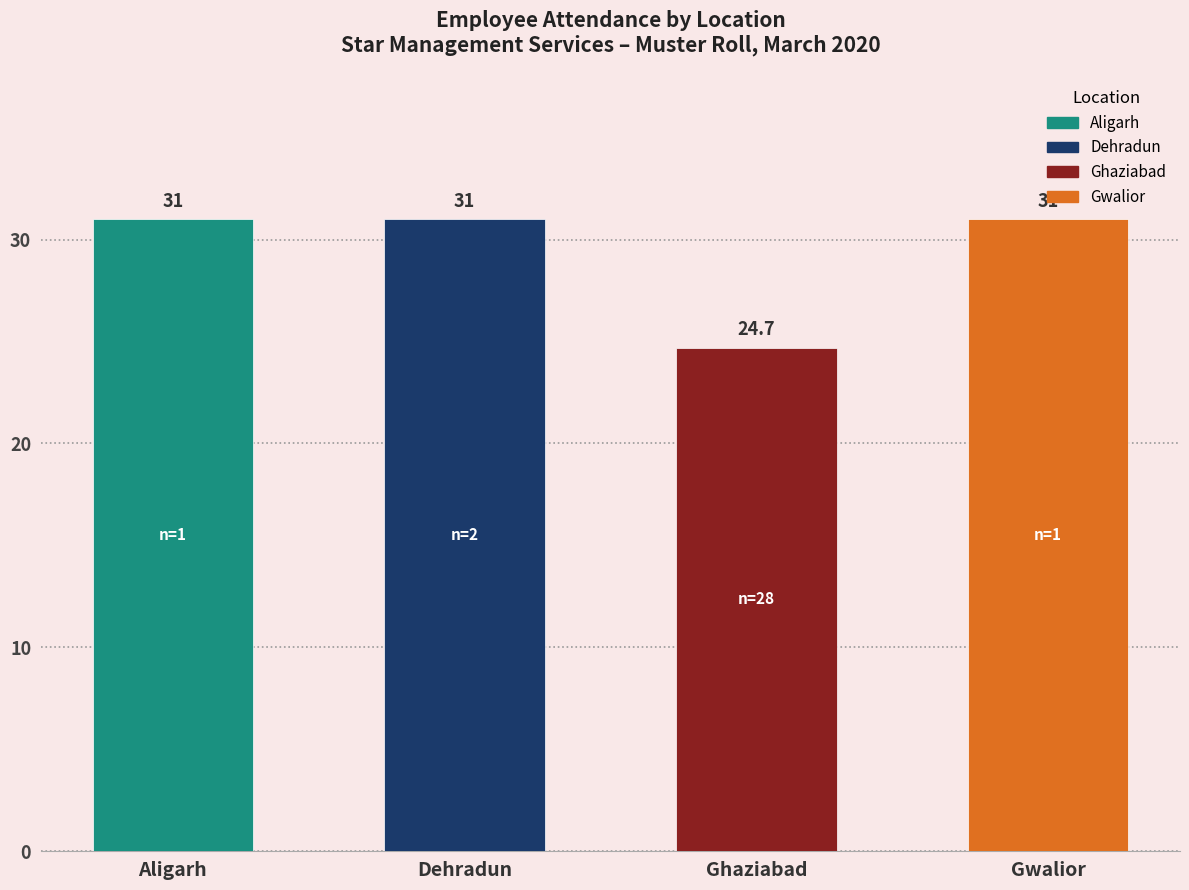

Does the chart contain stacked bars?

No